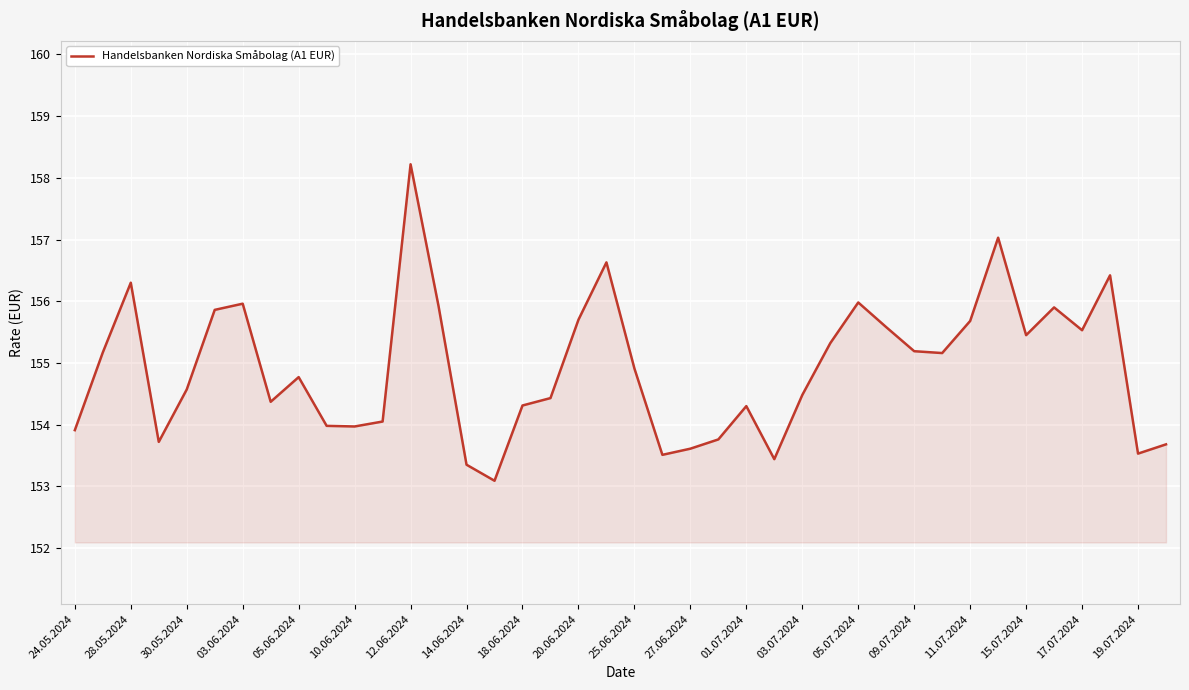

What is the difference between the maximum and minimum values?

5.1